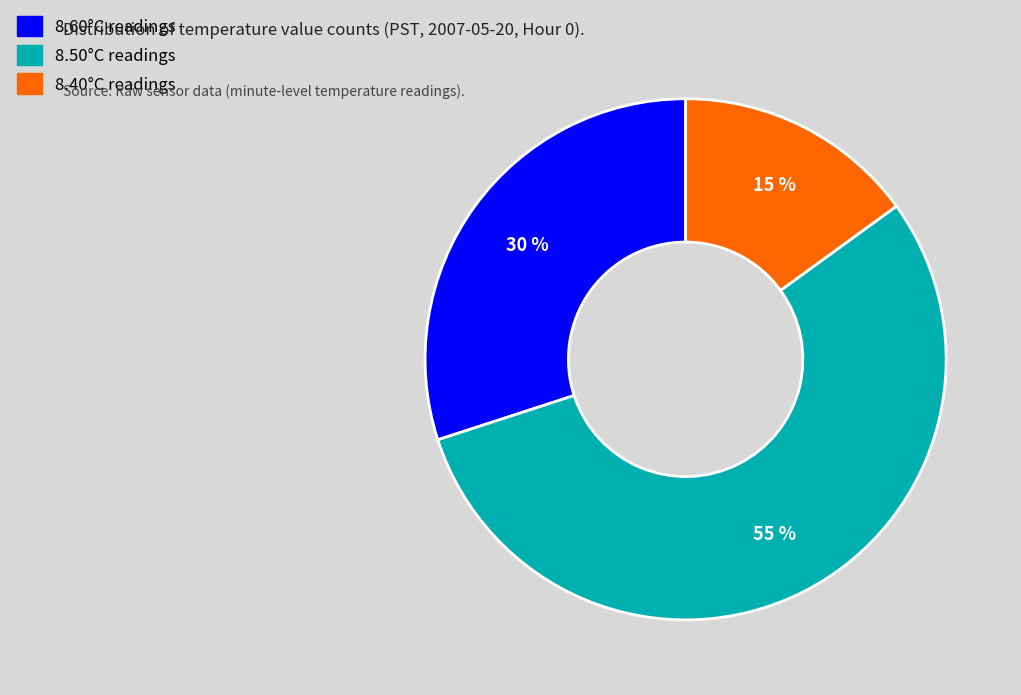

How many slices are in this pie chart?

3